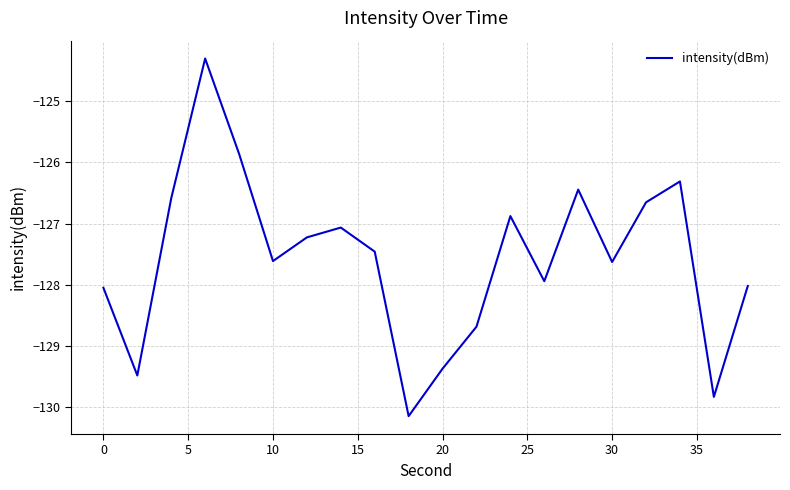

What is the greatest value displayed?

-124.3